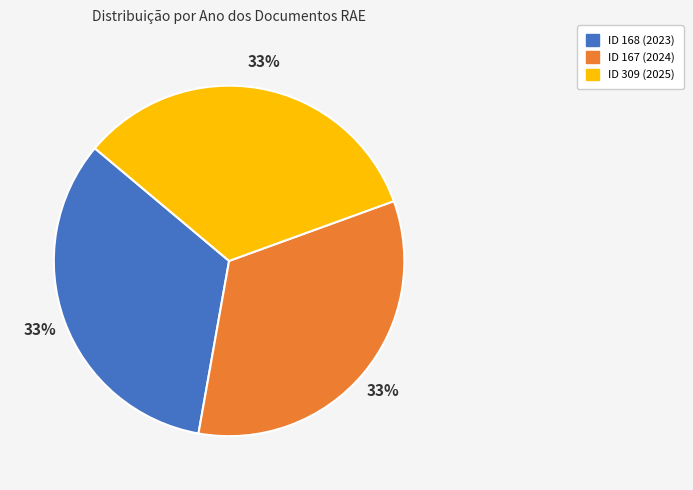

Does ID 309 (2025) account for over 50% of the chart?

No